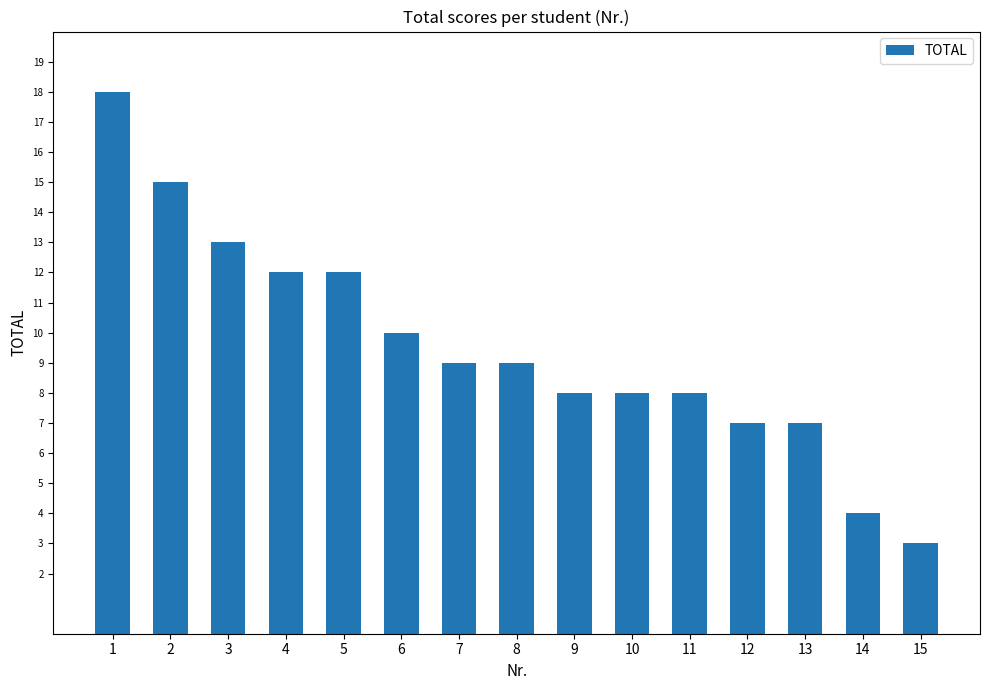

Reading left to right, what are all the values shown in this chart?

18	15	13	12	12	10	9	9	8	8	8	7	7	4	3